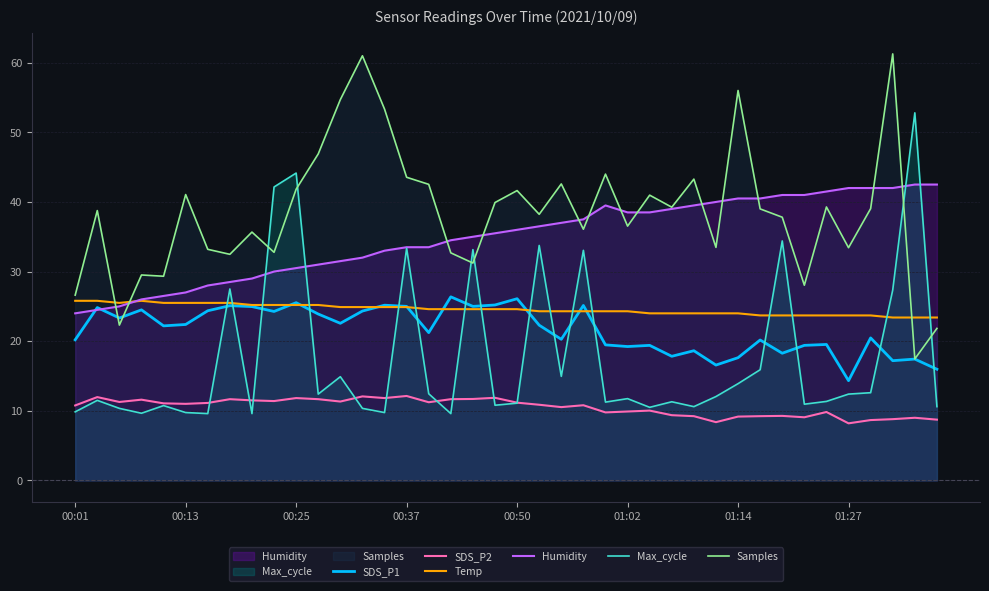

Count the number of data series in this chart.

6